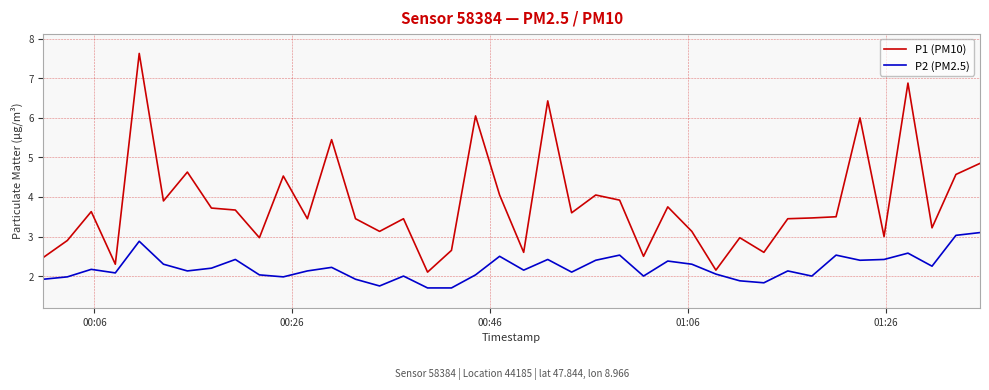

True or false: P1 (PM10) and P2 (PM2.5) cross at least once.

False